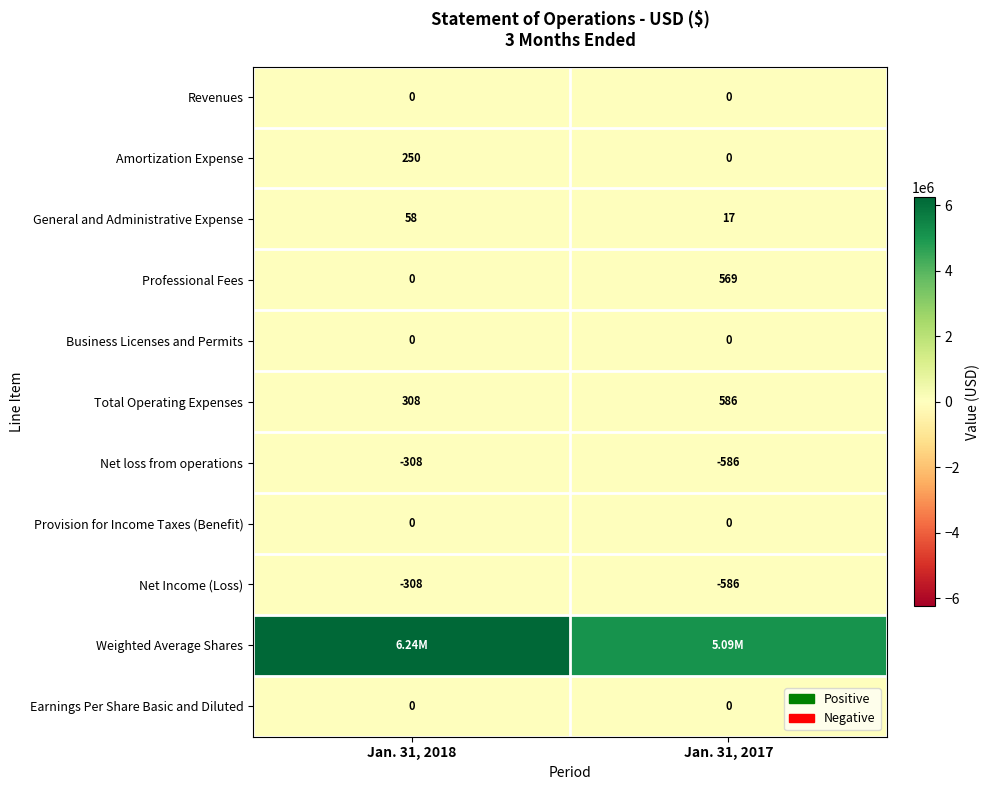

What is the difference between the Net Income (Loss) values at Jan. 31, 2017 and Jan. 31, 2018?

278